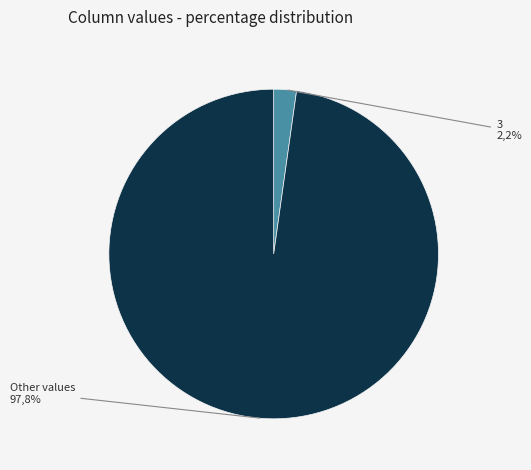

Do 7 and 8 together represent more than half of the pie?

No